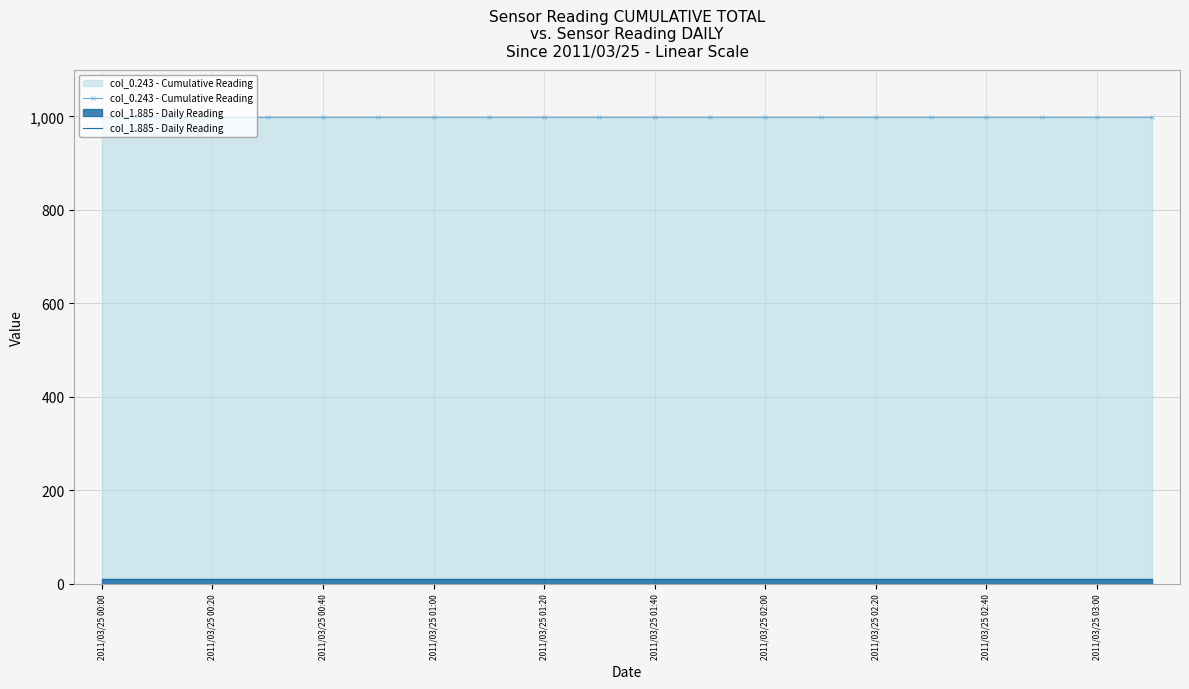

What is the maximum value for col_0.243 - Cumulative Reading?

999.0